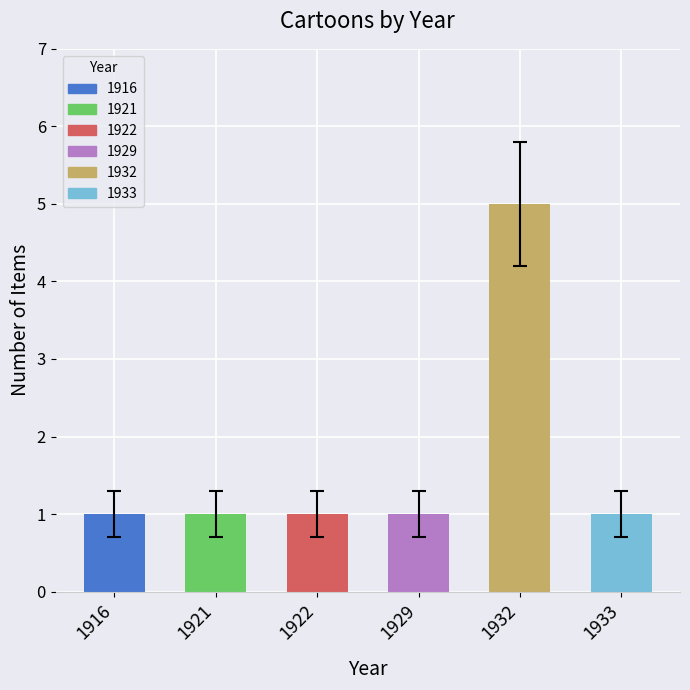

True or false: the data shows 1 at 1916.

True